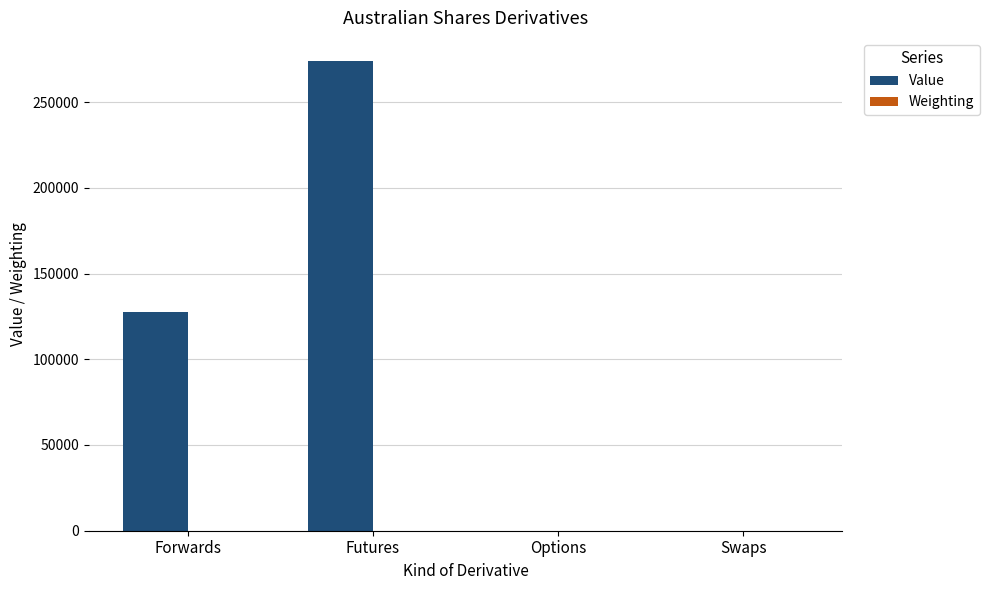

Are the bars horizontal?

No